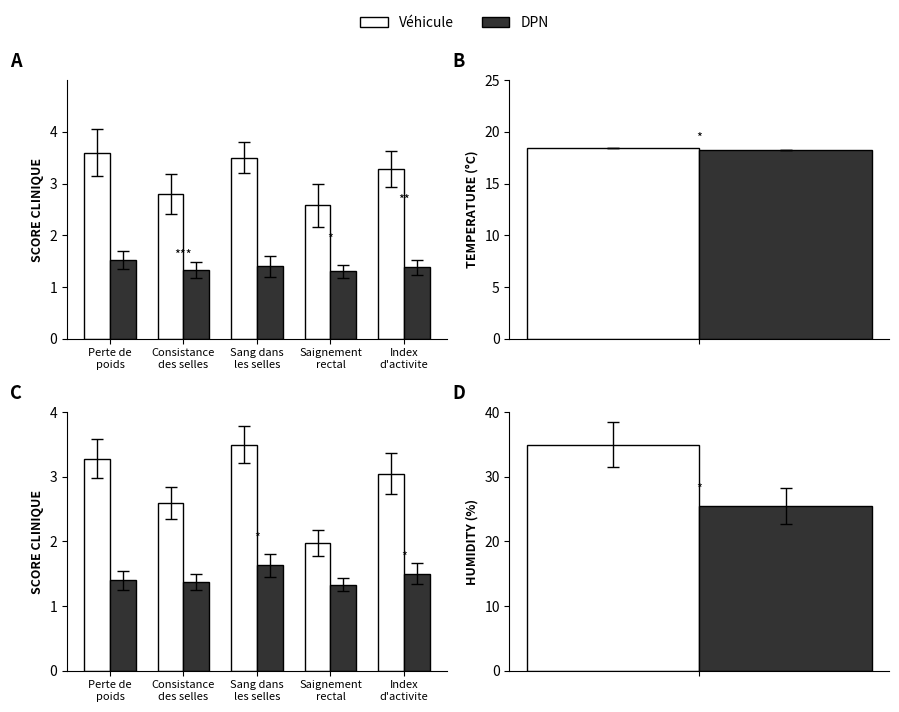

Read the SDS_P1 value at Consistance
des selles.

2.6